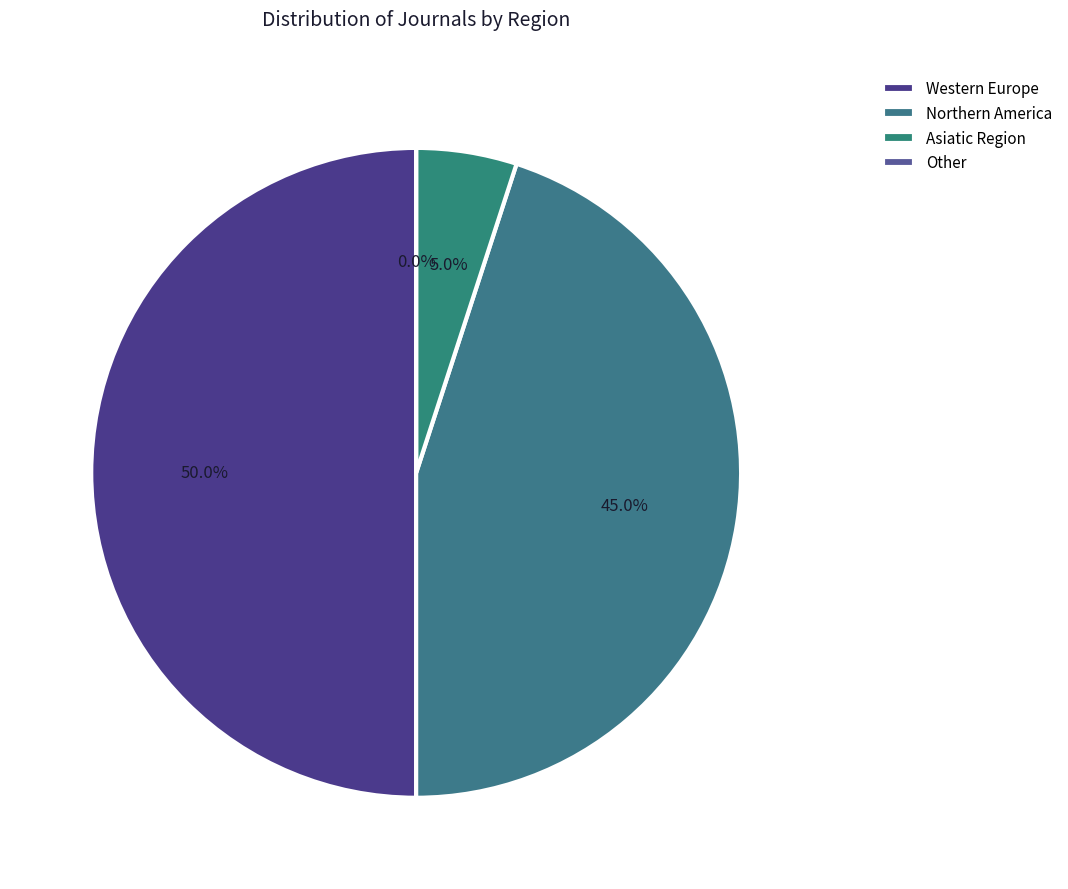

How many slices are in this pie chart?

4